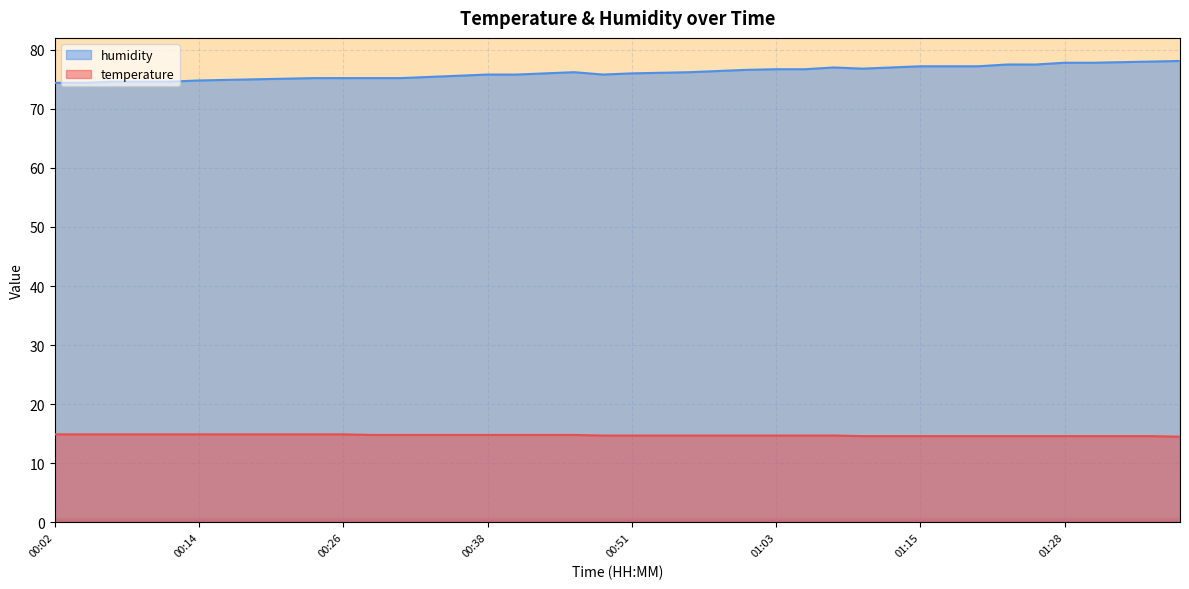

True or false: temperature and humidity intersect in this chart.

False